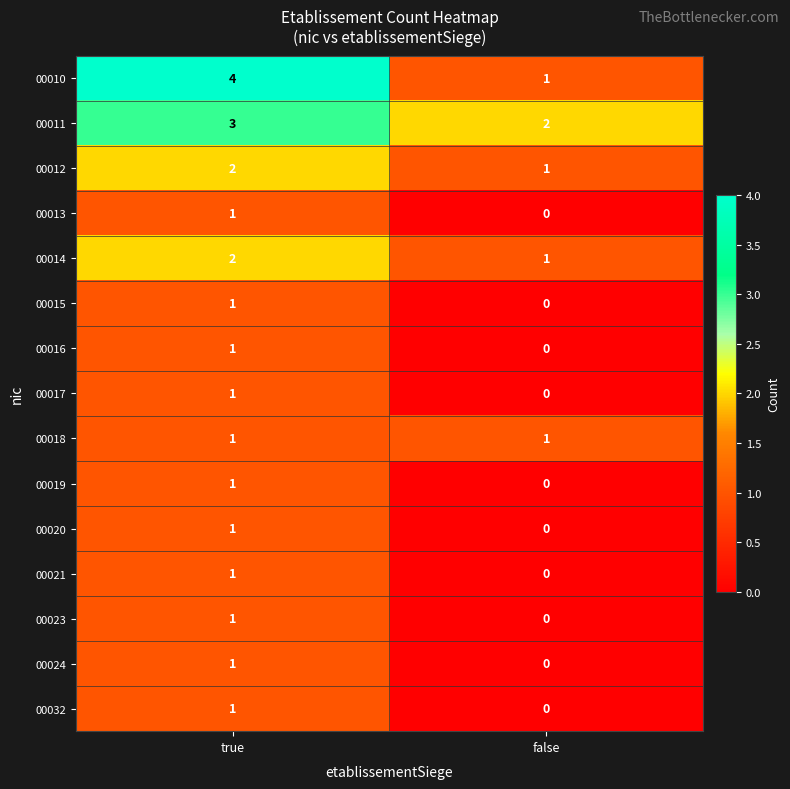

At which label does 00021 reach its peak?

true